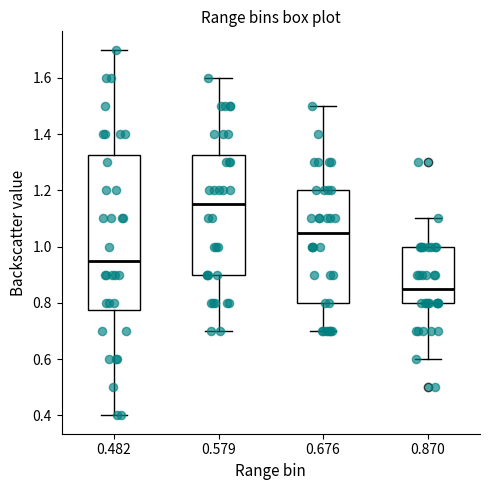

Reading left to right, read every box against the y-axis: the position of its median line, the range the box covers, and the ends of its whiskers. The values are not printed on the chart, so give them approximately, as read against the axis.

0.482: median 0.96, box 0.78 to 1.32, whiskers 0.40 to 1.70
0.579: median 1.16, box 0.90 to 1.32, whiskers 0.70 to 1.60
0.676: median 1.06, box 0.80 to 1.20, whiskers 0.70 to 1.50
0.870: median 0.86, box 0.80 to 1.00, whiskers 0.60 to 1.10